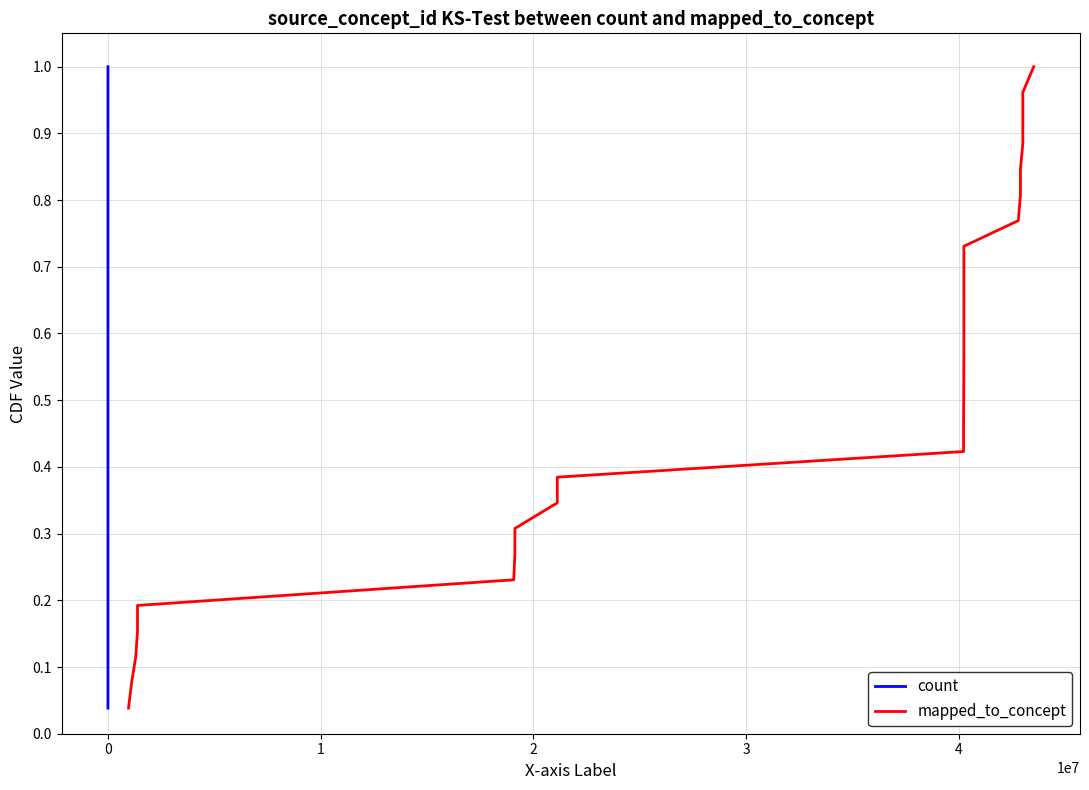

What is the average value of the count series?

0.5